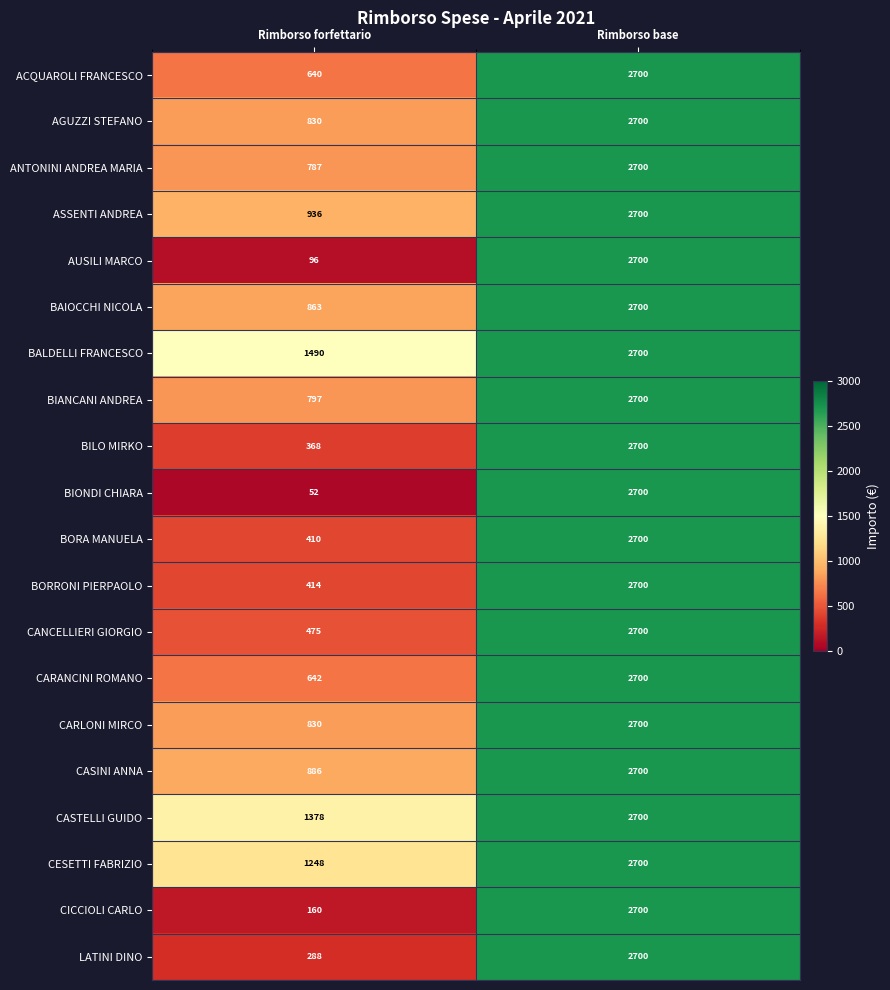

What is the sum of all BIANCANI ANDREA values?

3497